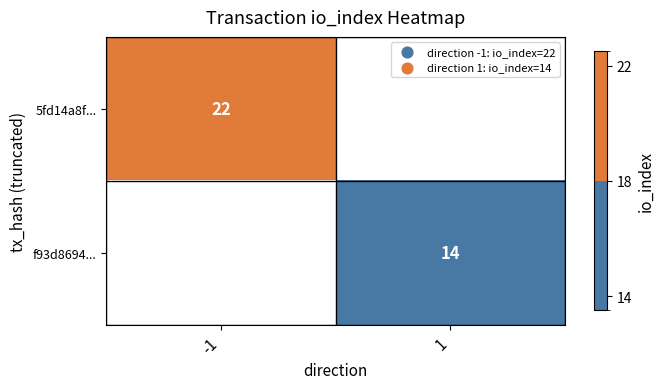

What is the minimum value shown in the chart?

14.0